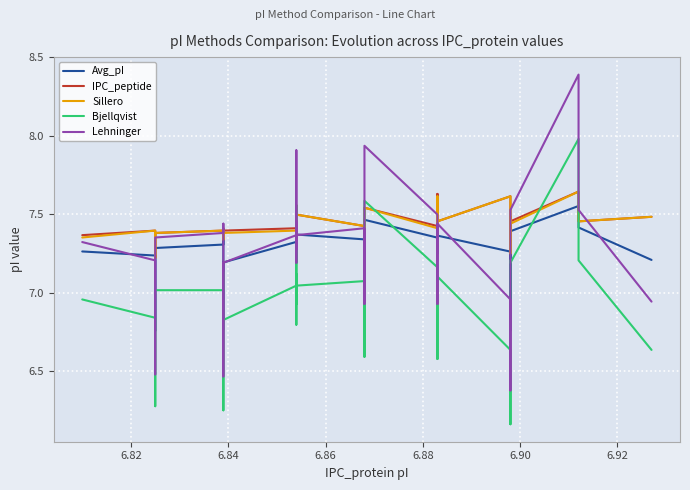

How many values in the Avg_pI series exceed 7?

36